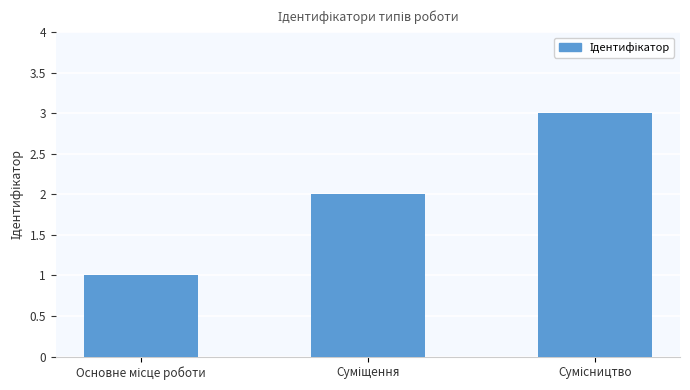

What is the greatest value displayed?

3